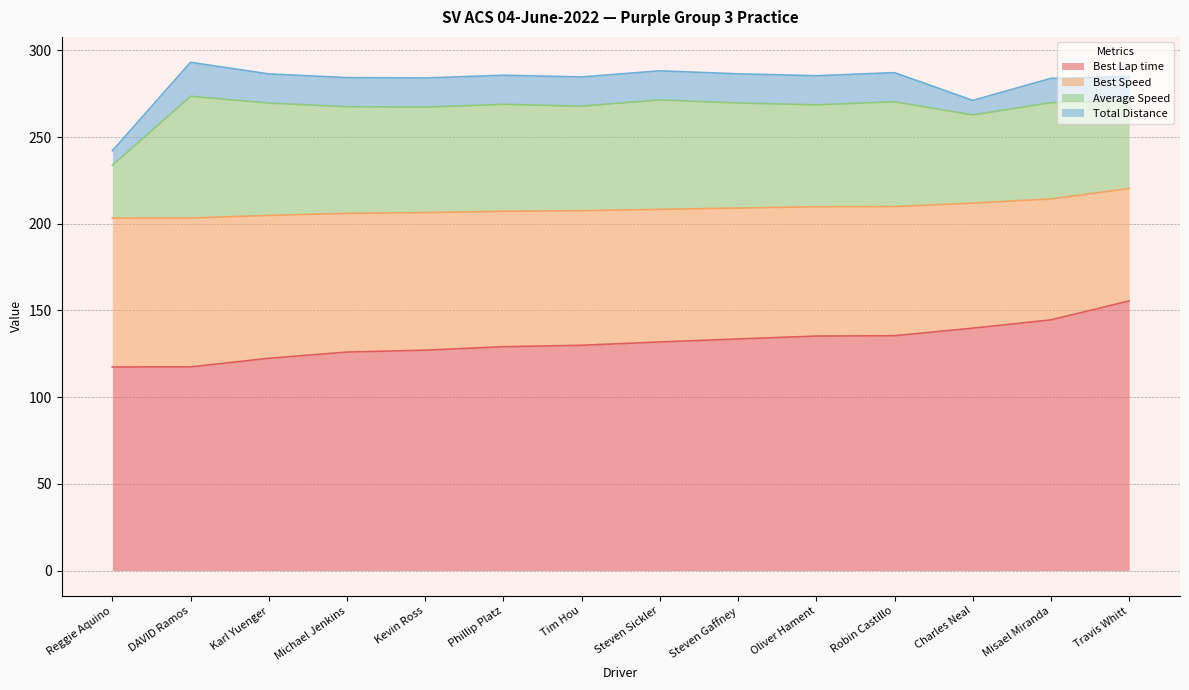

What value does the Total Distance series have at Tim Hou?

16.8